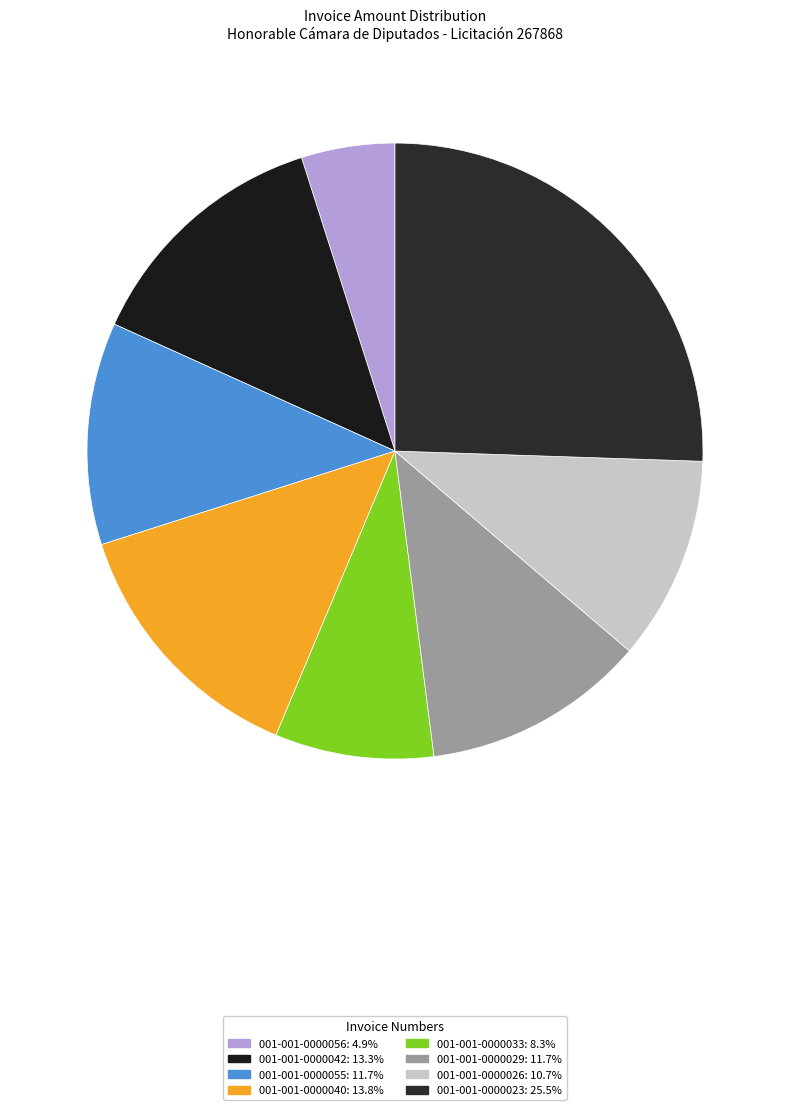

Approximately how many times larger is the value at 001-001-0000033 compared to 001-001-0000055?

0.7